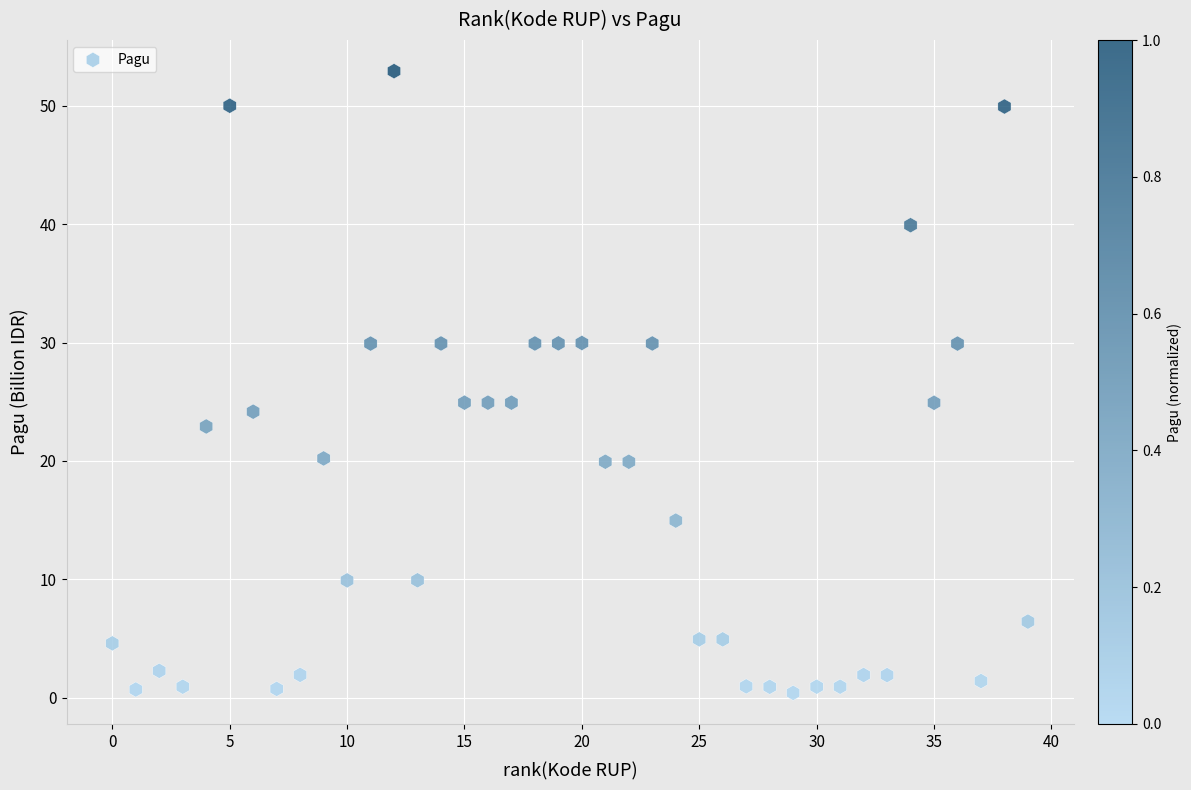

What is the range of Y values (max minus min)?

52.5